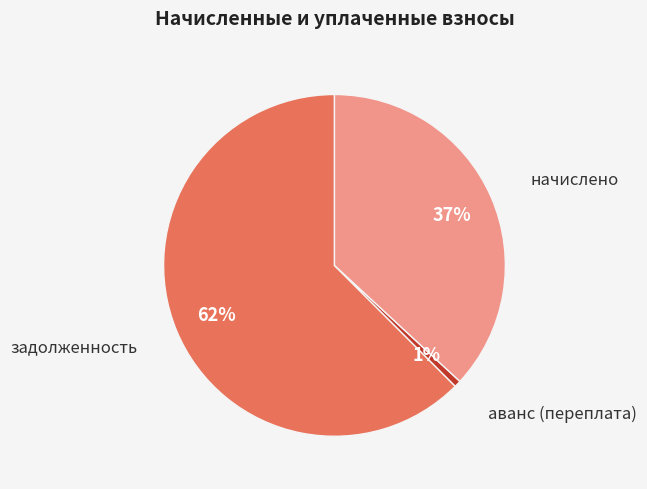

To the nearest percent, what is the average slice percentage?

33%